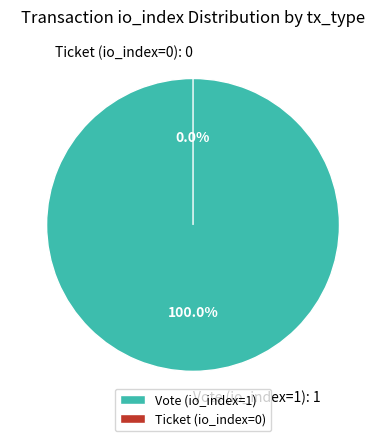

What percentage do Ticket (io_index=0) and Vote (io_index=1) together represent?

100.0%